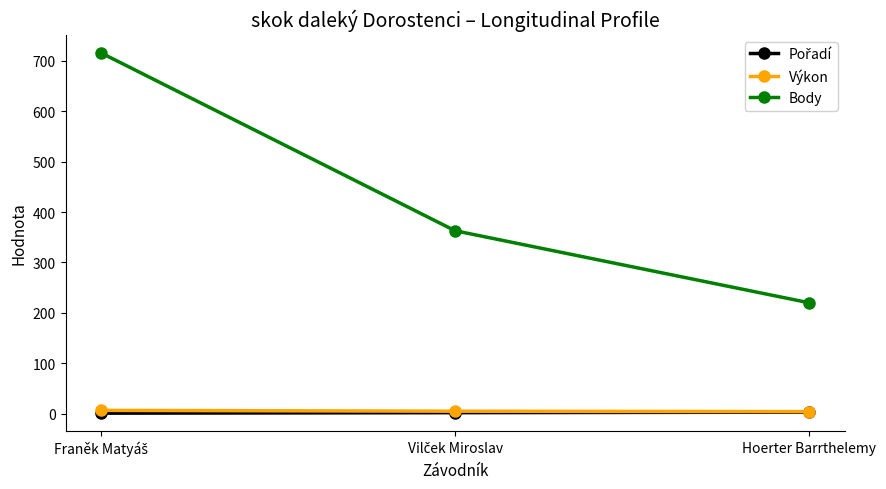

Which series has the largest total across all categories?

Body